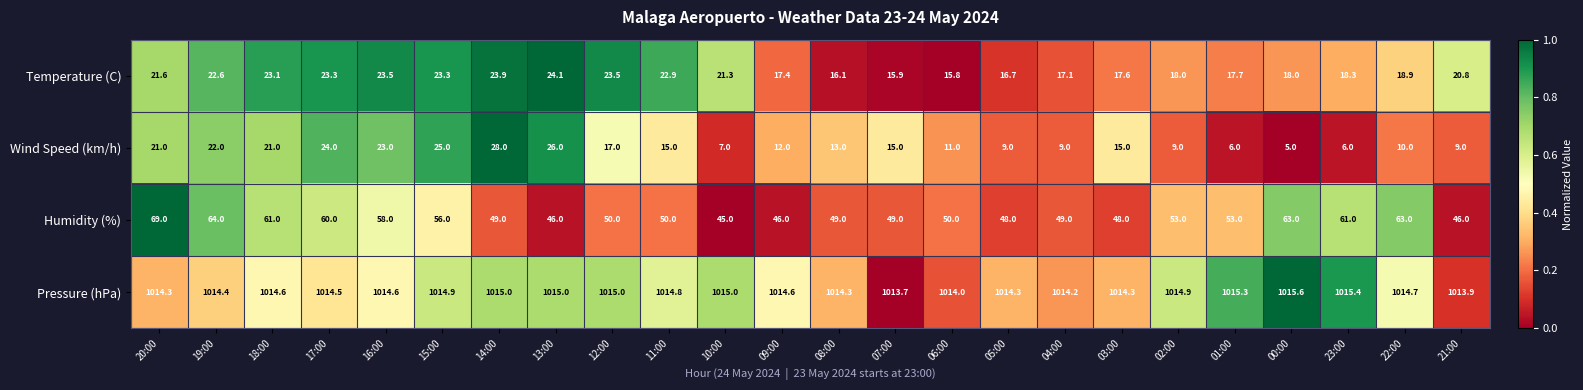

Which label corresponds to the smallest value in the chart?

00:00